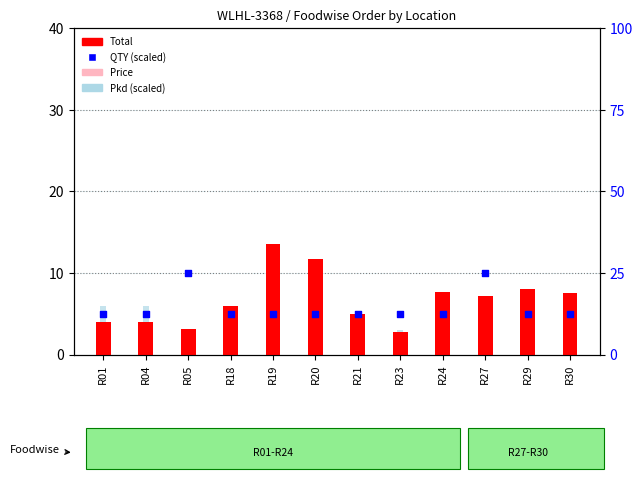

What are all the series names shown in the legend?

Total, Price, Pkd (scaled), QTY (scaled)